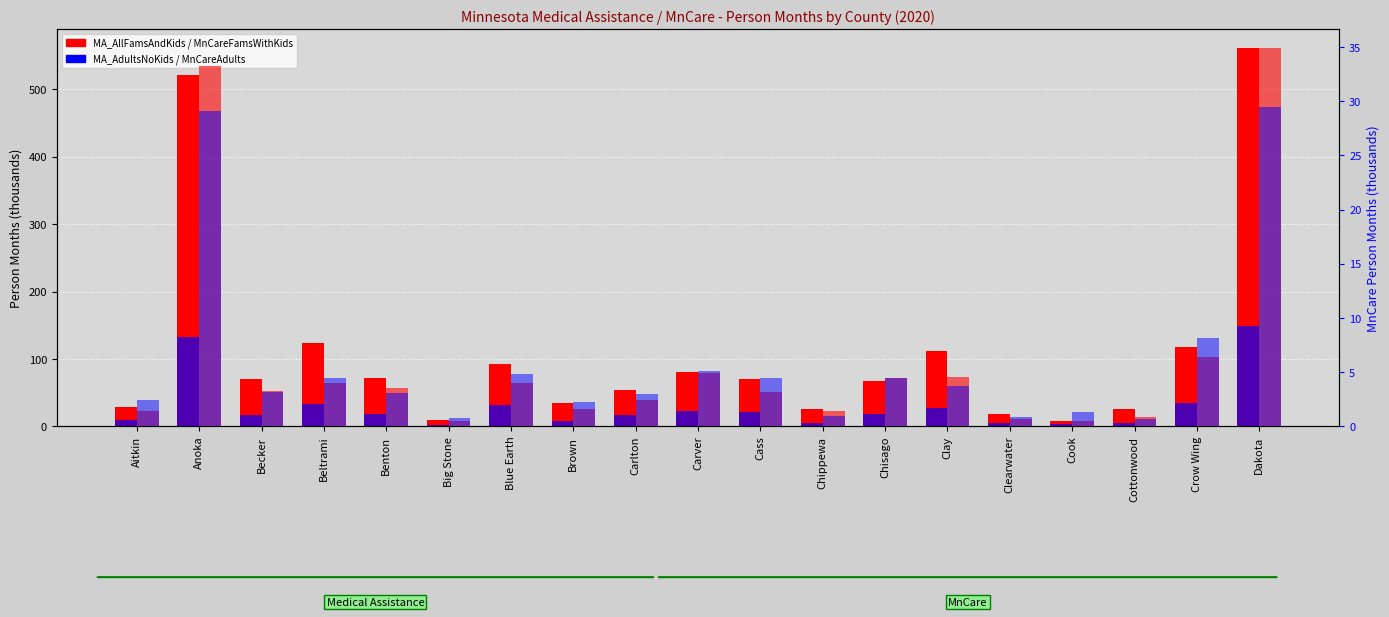

What are all the series names shown in the legend?

MA_AllFamsAndKids, MA_AdultsNoKids, MnCareFamsWithKids, MnCareAdults